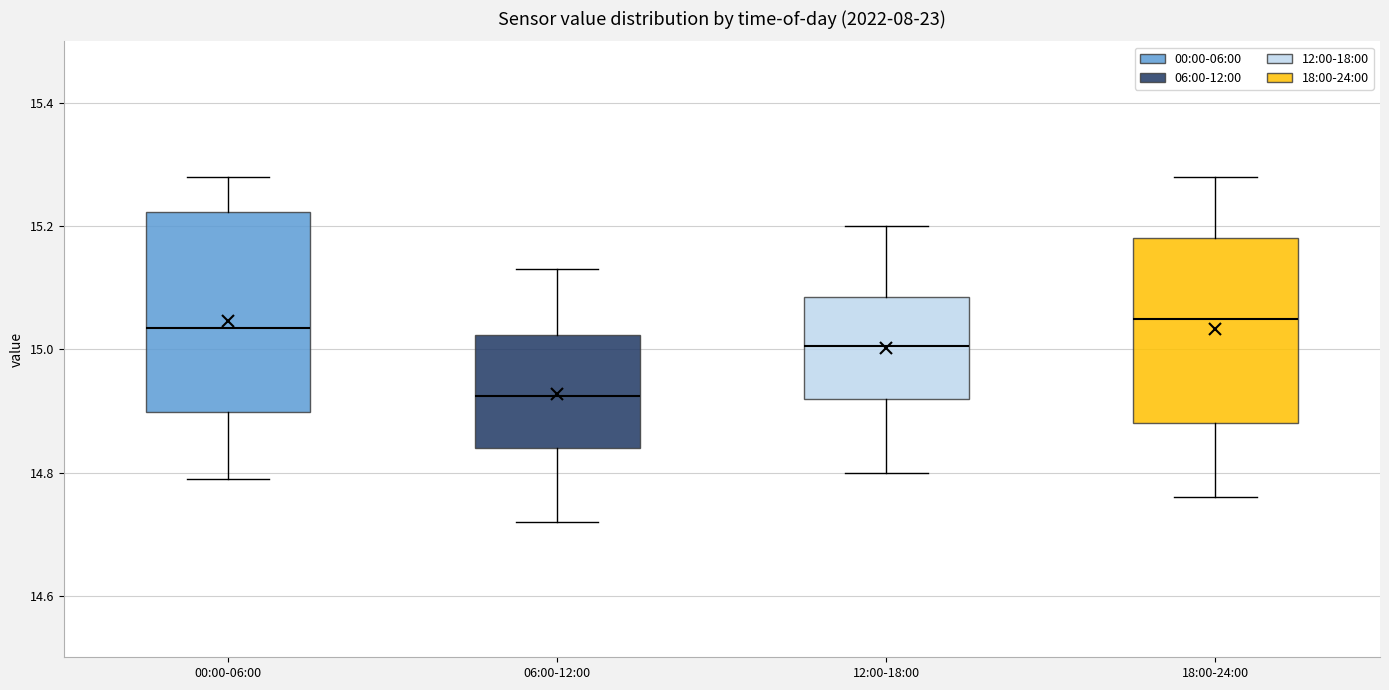

Which box is the tallest, from its lower edge to its upper edge?

00:00-06:00